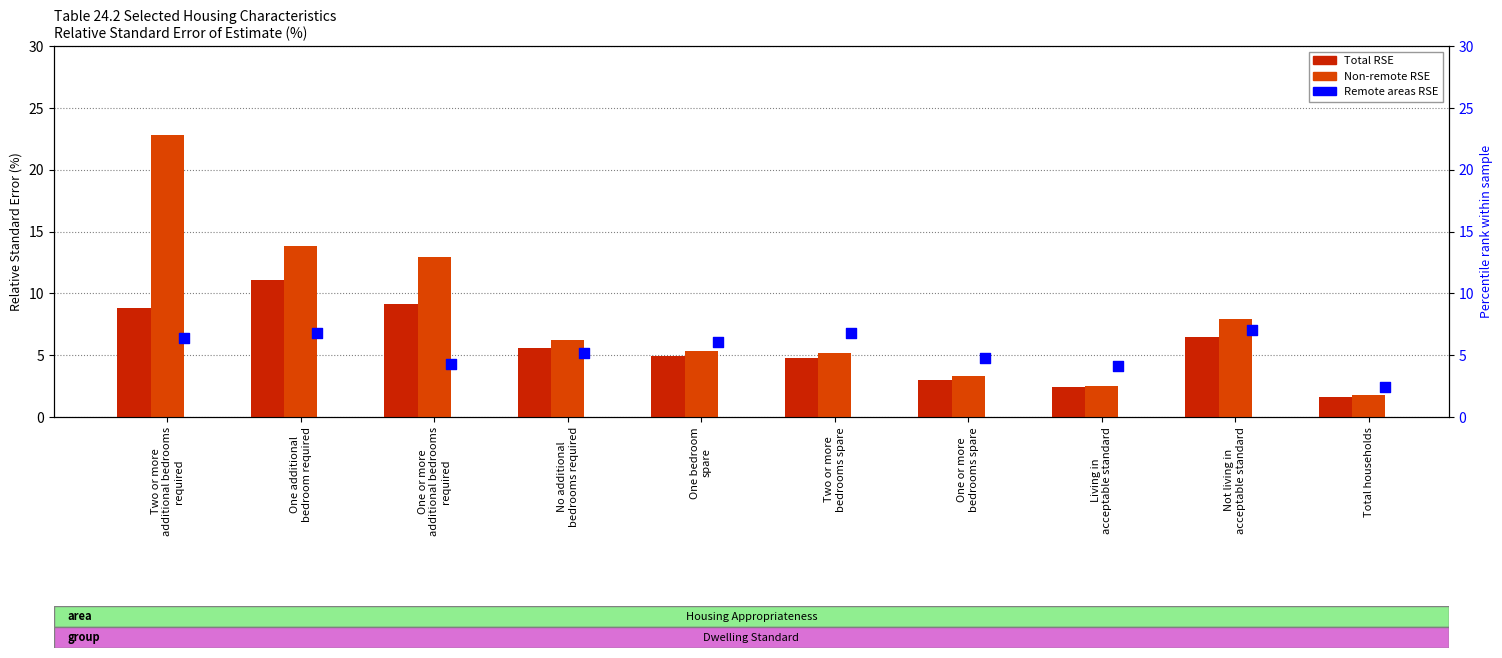

At how many categories does at least one series exceed 4?

9